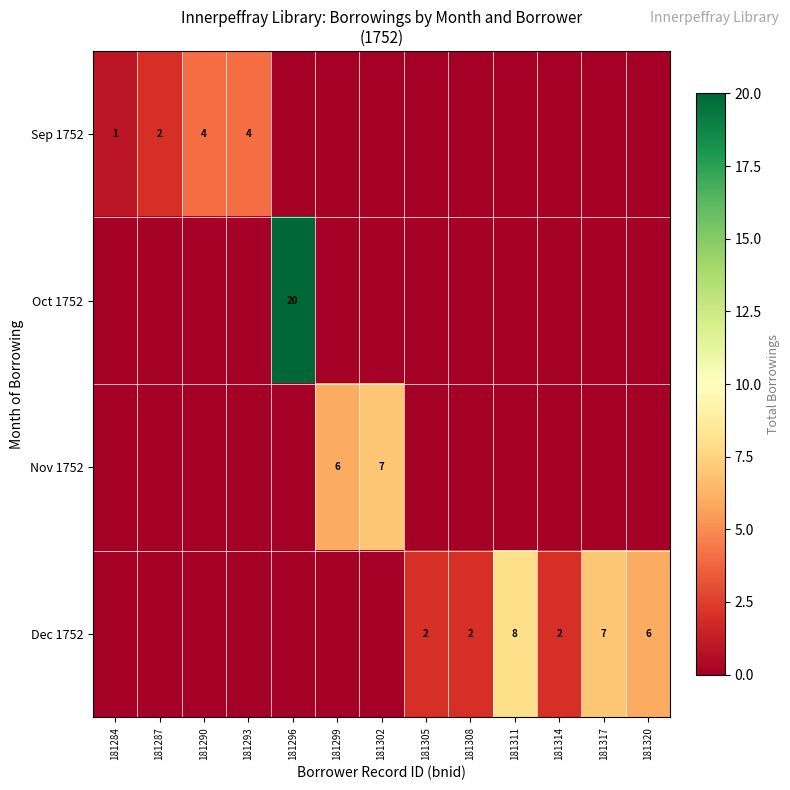

What is the spread (max minus min) of values at 181287?

2